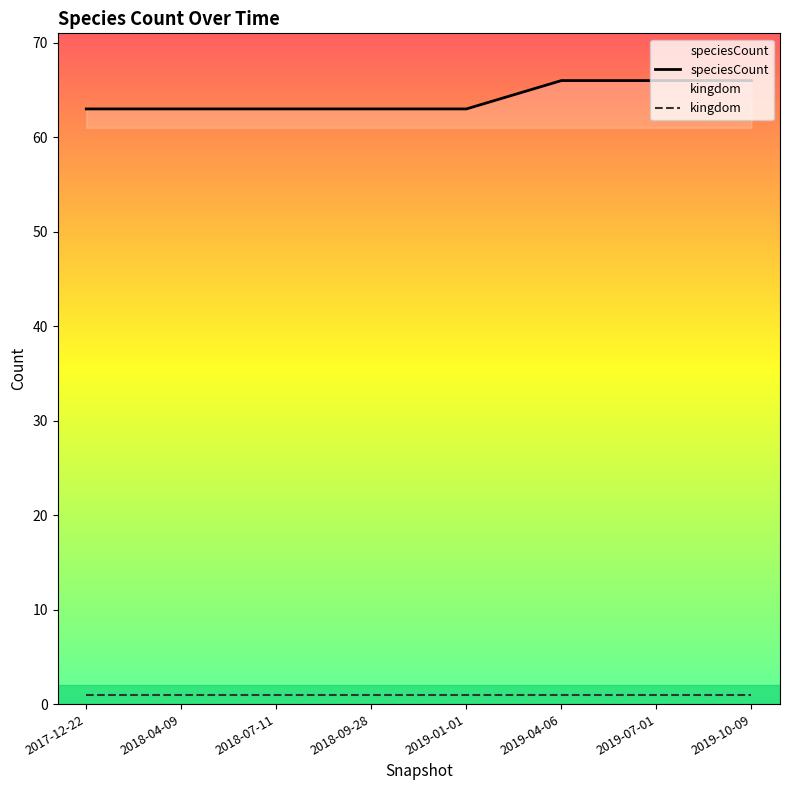

The chart shows a value of 29 at 2018-07-11. True or false?

False